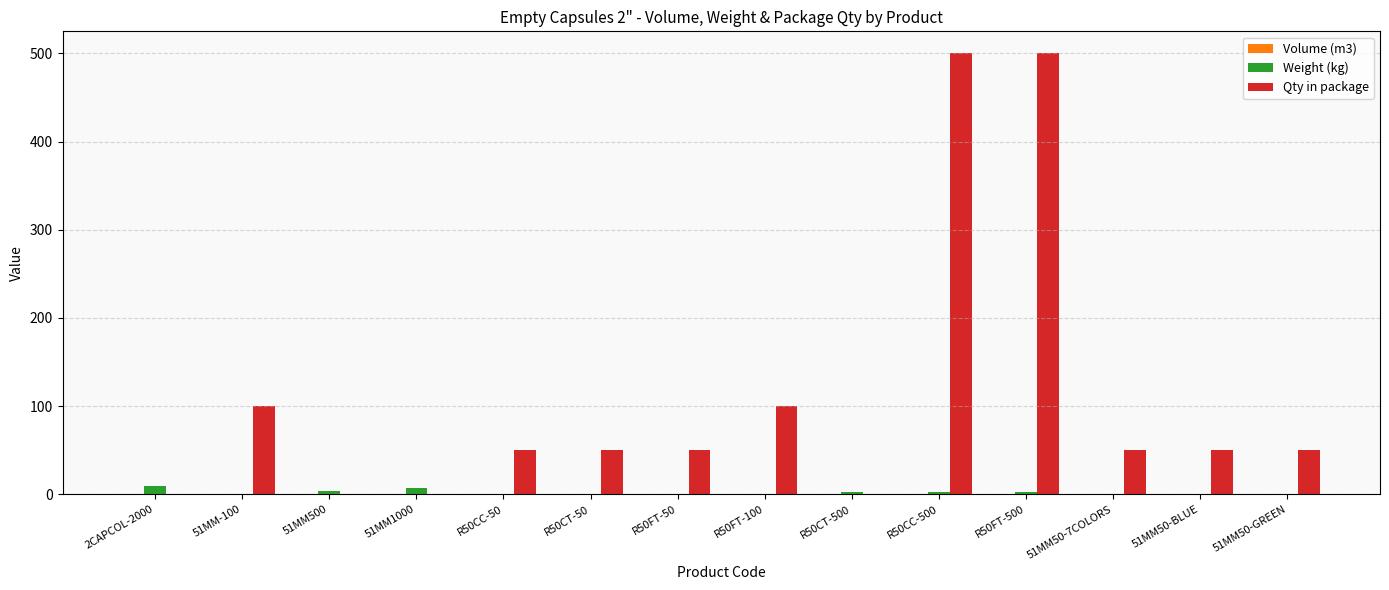

What is the sum of all Qty in package values?

1500.0